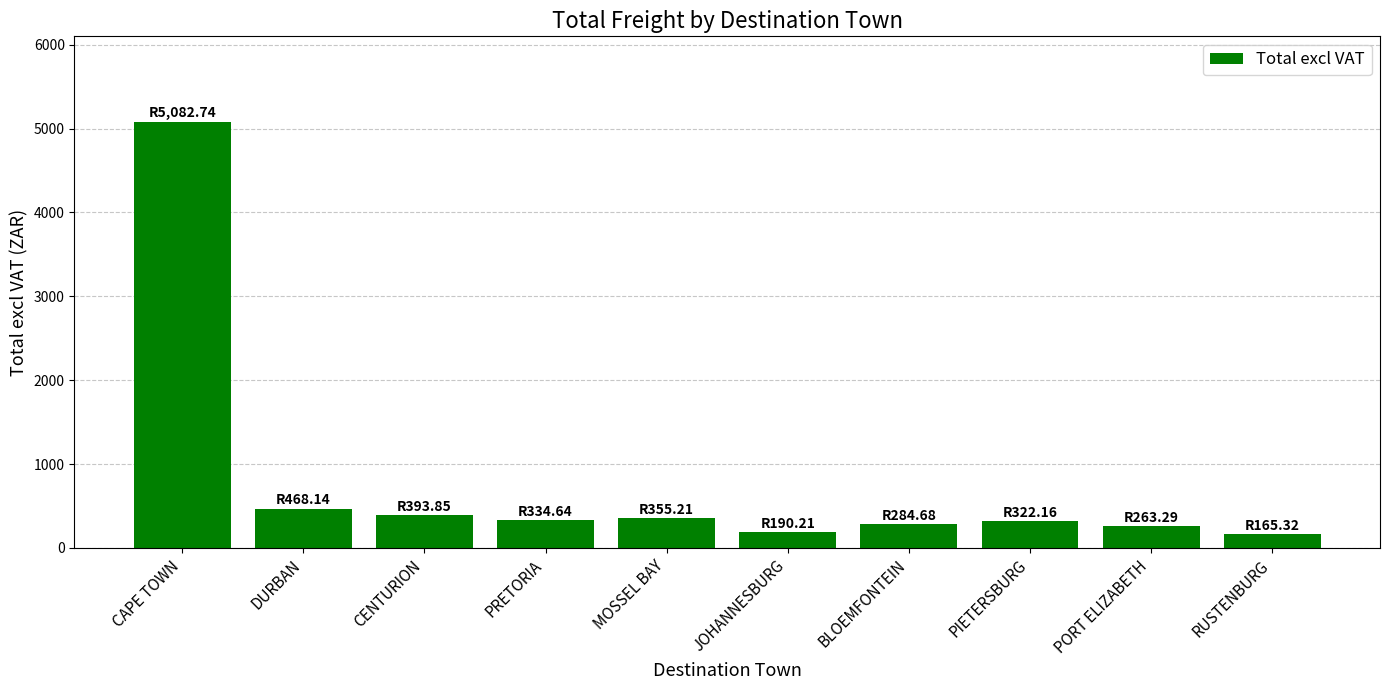

How many data points are above 334?

5